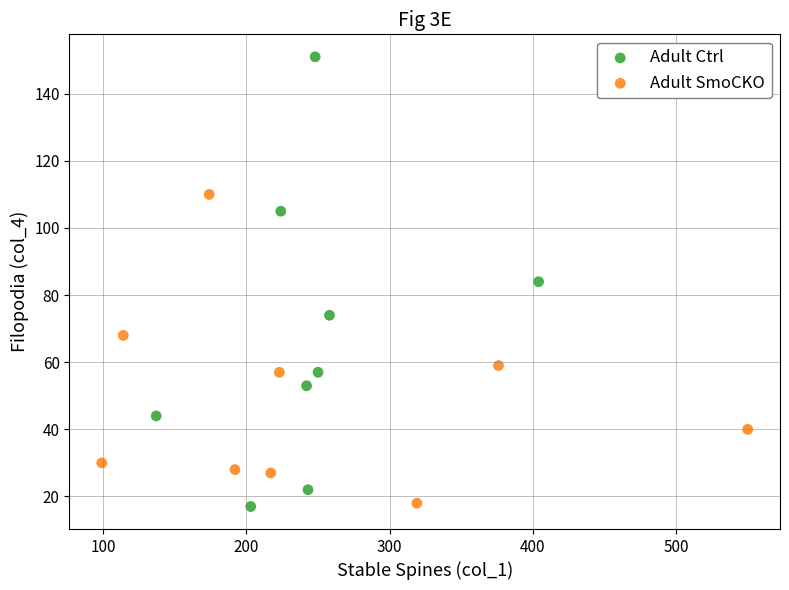

Which series reaches the maximum Y coordinate?

Adult Ctrl